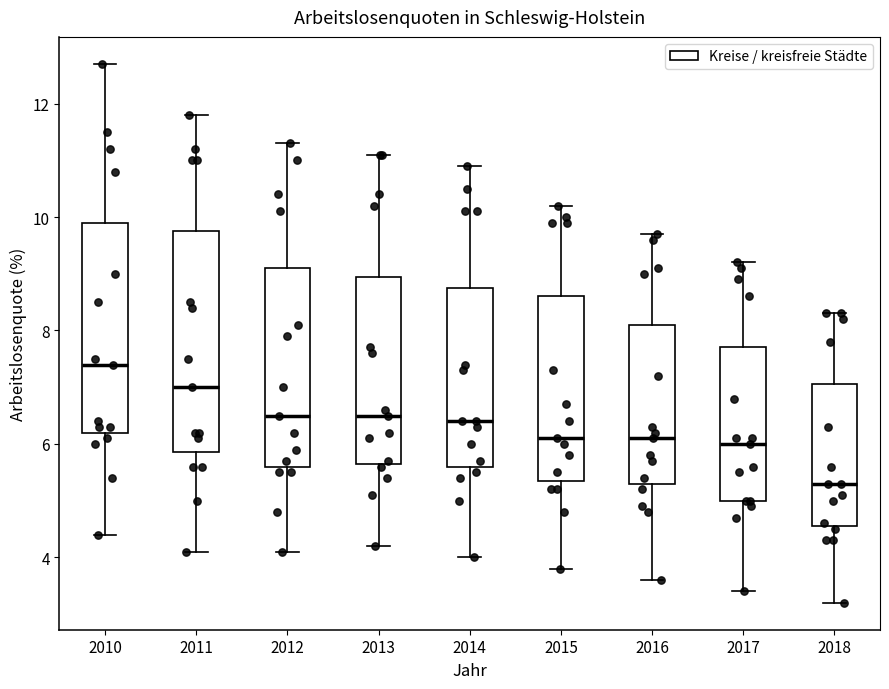

Reading left to right, transcribe this box plot: for each box, give where its median line is, the range the box spans, and where its two whiskers end, as read against the y-axis. The values are not printed on the chart, so give them approximately, as read against the axis.

2010: median 7.4, box 6.2 to 10.0, whiskers 4.4 to 12.8
2011: median 7.0, box 5.8 to 9.8, whiskers 4.2 to 11.8
2012: median 6.6, box 5.6 to 9.2, whiskers 4.2 to 11.4
2013: median 6.6, box 5.6 to 9.0, whiskers 4.2 to 11.2
2014: median 6.4, box 5.6 to 8.8, whiskers 4.0 to 11.0
2015: median 6.2, box 5.4 to 8.6, whiskers 3.8 to 10.2
2016: median 6.2, box 5.4 to 8.2, whiskers 3.6 to 9.8
2017: median 6.0, box 5.0 to 7.8, whiskers 3.4 to 9.2
2018: median 5.4, box 4.6 to 7.0, whiskers 3.2 to 8.4